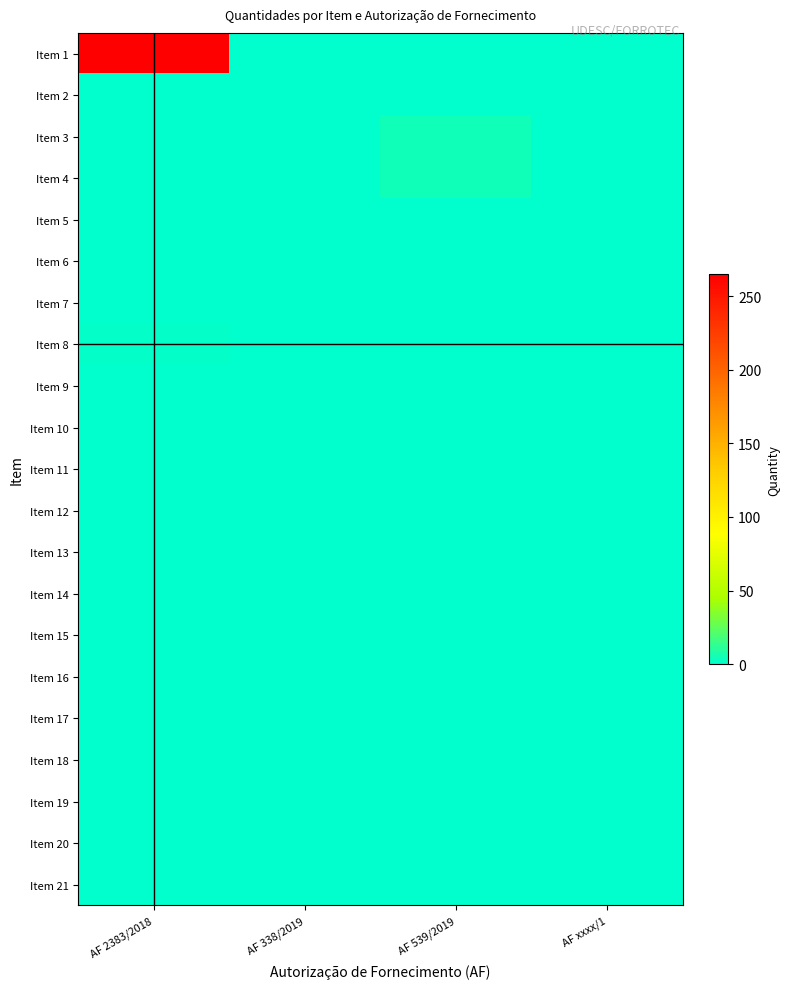

Which series changed the most between AF 2383/2018 and AF 338/2019?

Item 1